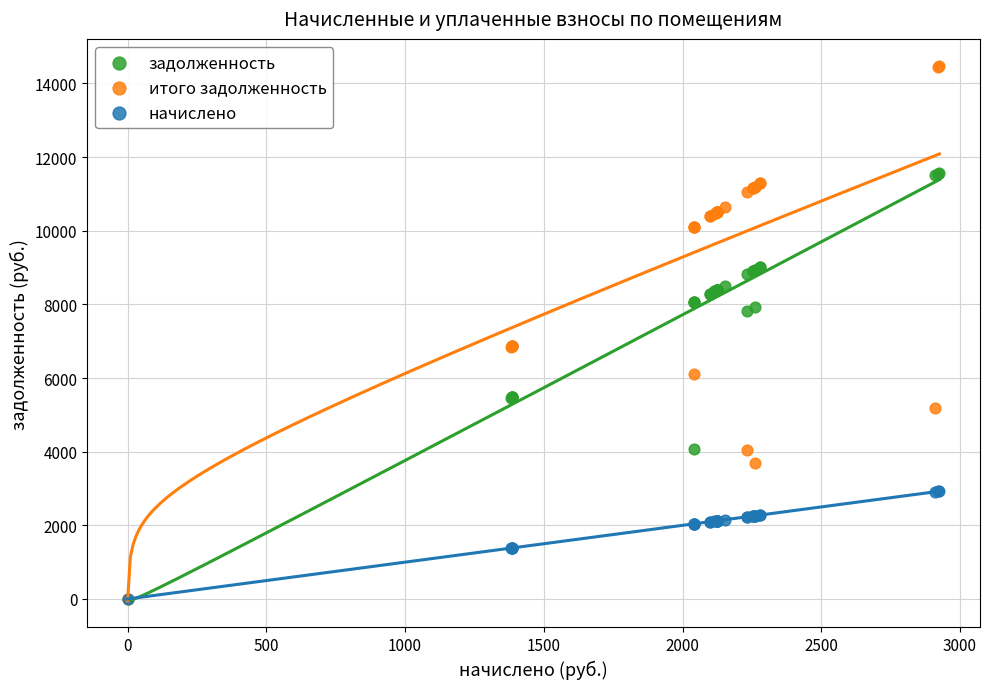

What are all the series names shown in the legend?

задолженность, итого задолженность, начислено